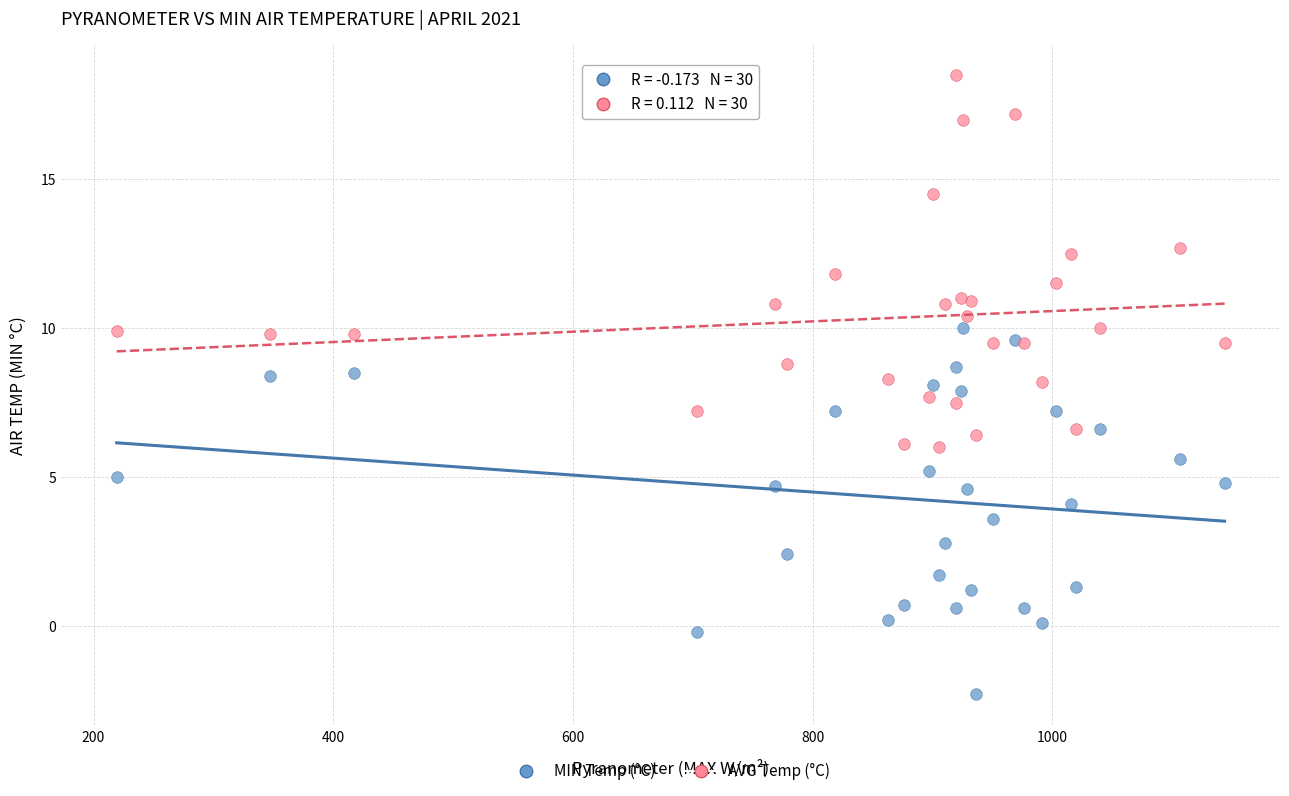

Which series reaches the maximum Y coordinate?

AVG Temp (°C)